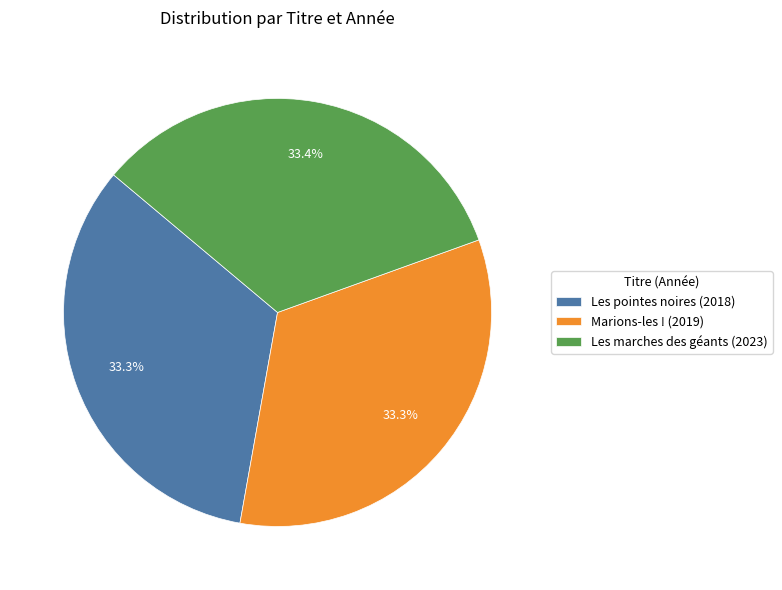

What percentage is NOT represented by Les marches des géants?

66.6%